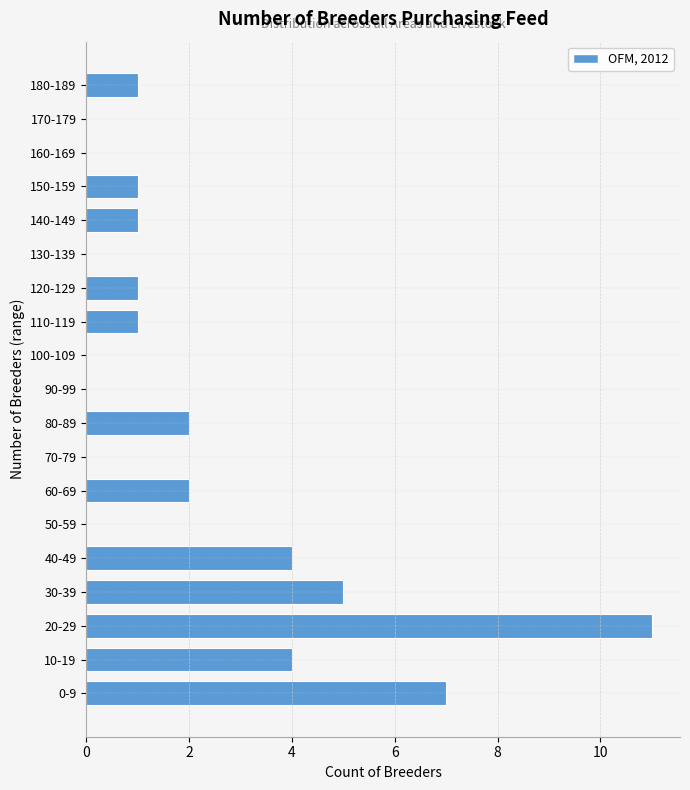

Reading bottom to top, what are all the values shown in this chart?

0-9=7	10-19=4	20-29=11	30-39=5	40-49=4	50-59=0	60-69=2	70-79=0	80-89=2	90-99=0	100-109=0	110-119=1	120-129=1	130-139=0	140-149=1	150-159=1	160-169=0	170-179=0	180-189=1